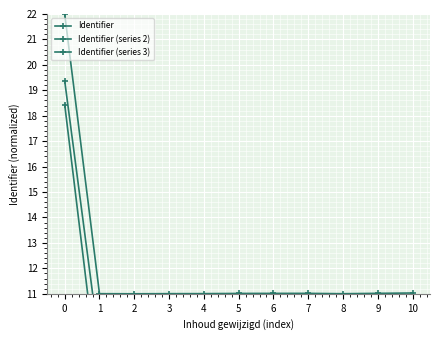

True or false: Identifier (series 3) and Identifier (series 2) cross at least once.

False